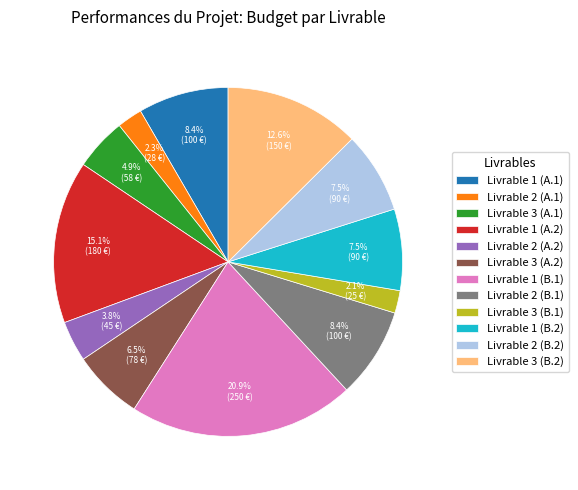

Does any single category account for the majority?

No